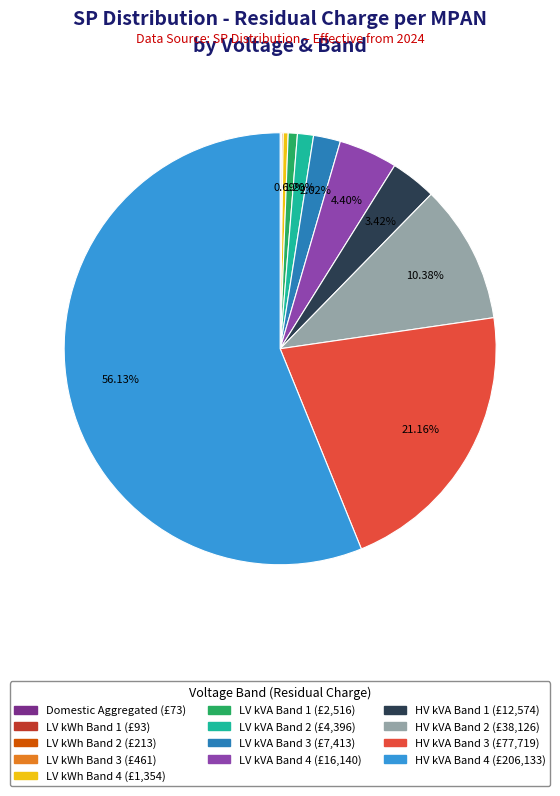

Is there any slice that represents more than half of the pie?

Yes